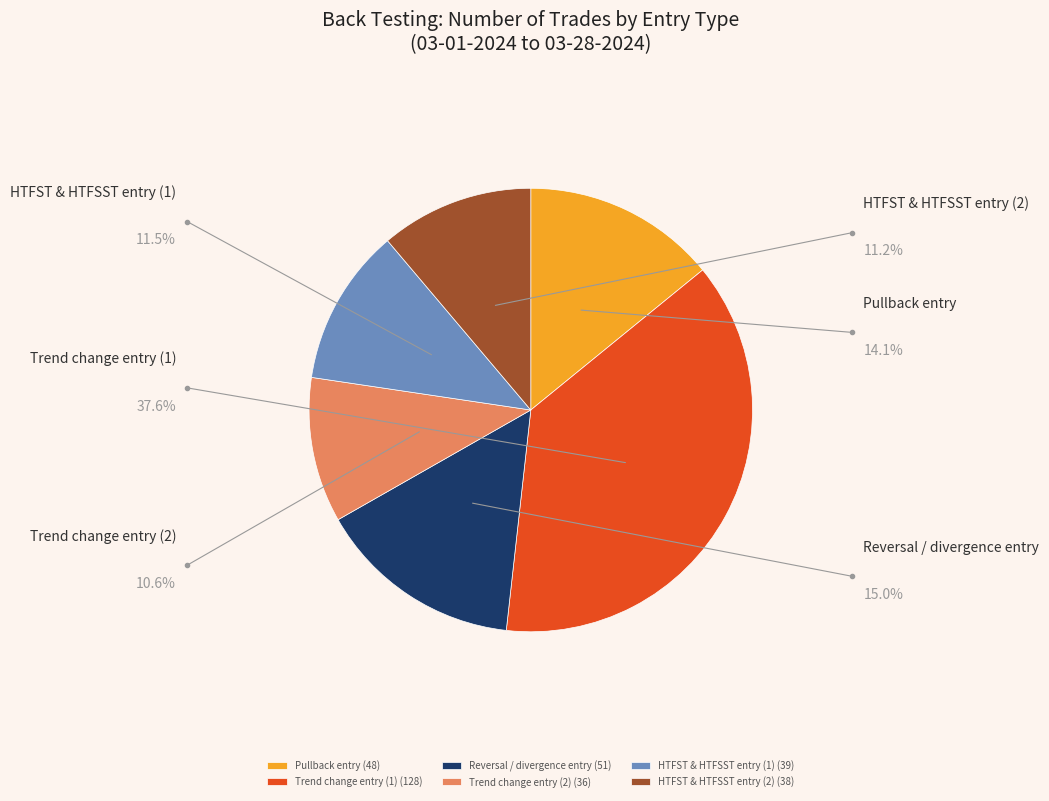

To the nearest percent, what is the difference between the Trend change entry (2) and Reversal / divergence entry slice percentages?

4%